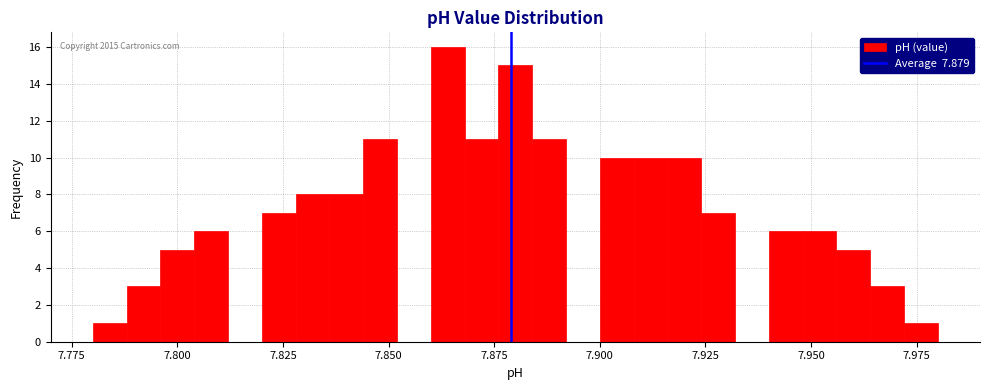

Read against the x-axis, roughly where is the centre of the tallest bar?

7.865